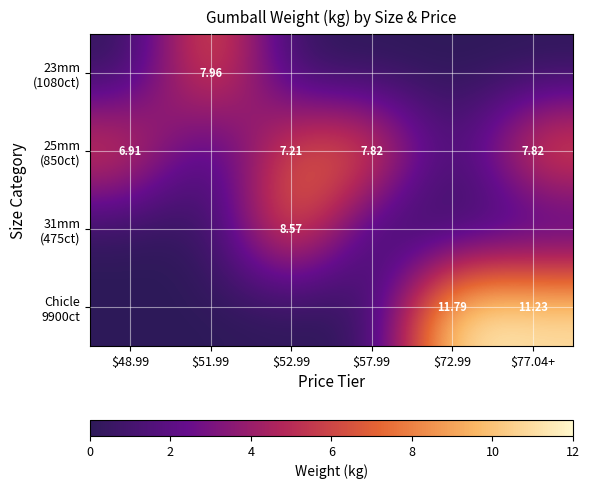

Rank the series at $72.99 from highest to lowest value.

Chicle 9900ct, 23mm (1080ct), 25mm (850ct), 31mm (475ct)